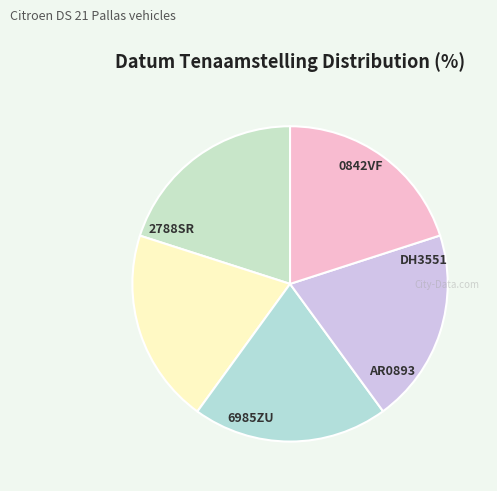

Is there a majority slice in this chart?

No